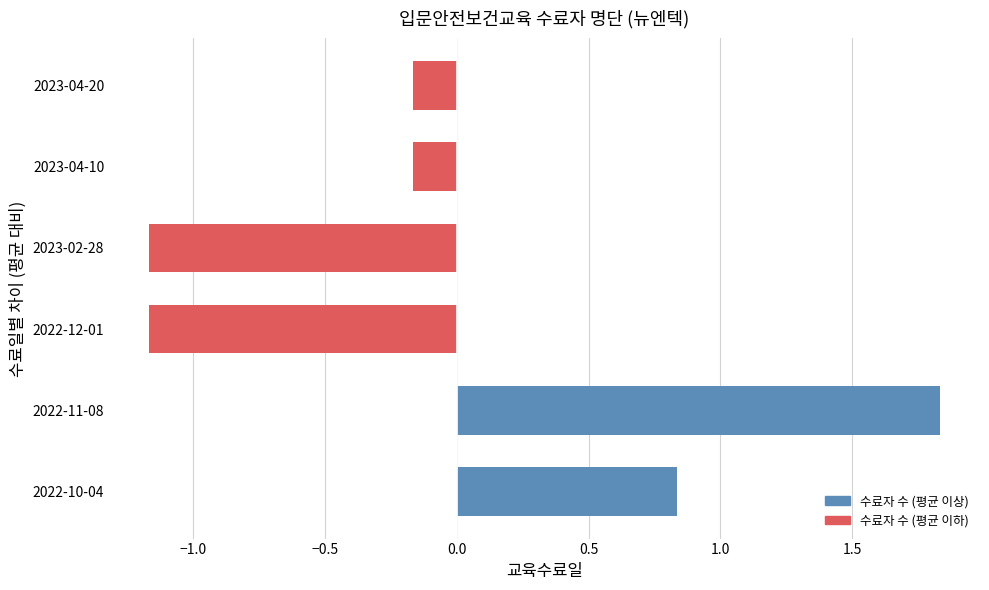

How many data points are less than 0?

4